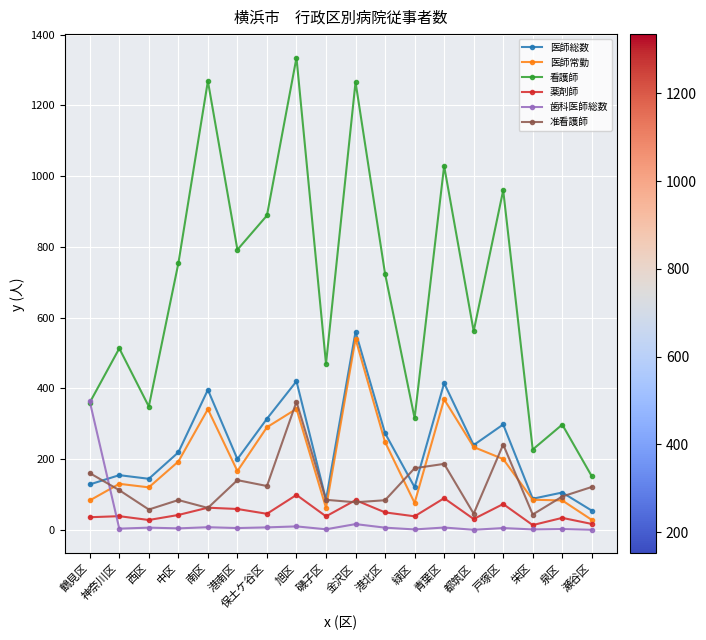

Which series has the largest total across all categories?

看護師